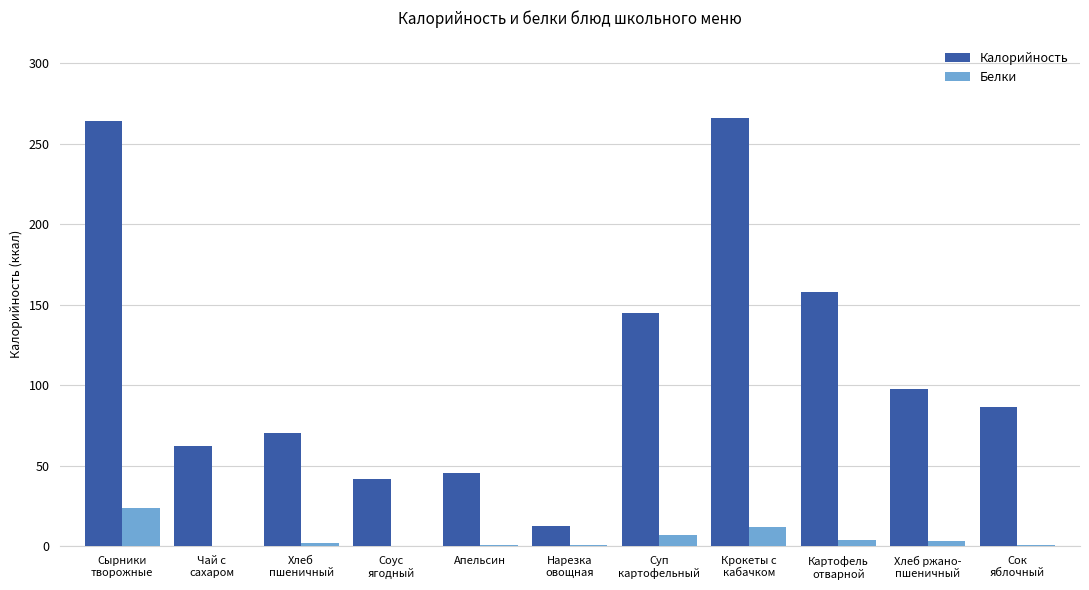

What is the maximum value shown in the chart?

266.3